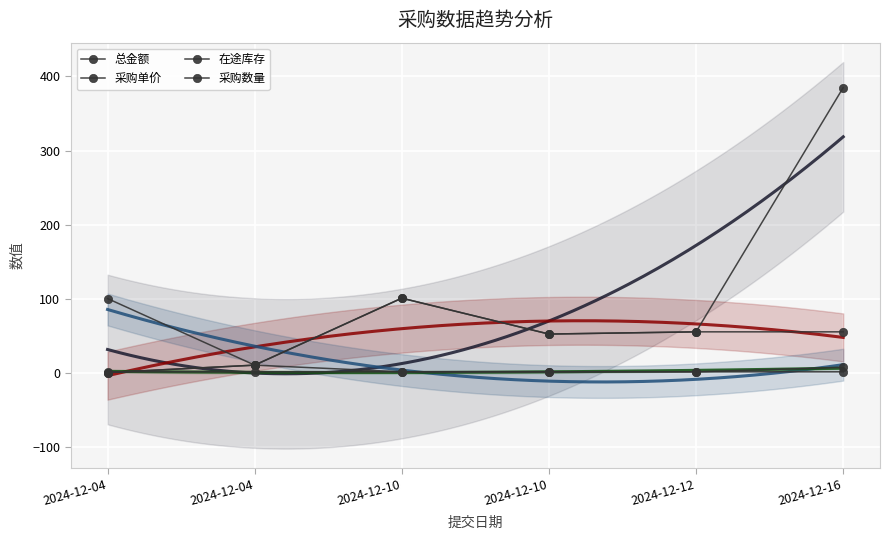

What is the minimum value for 在途库存?

1.0